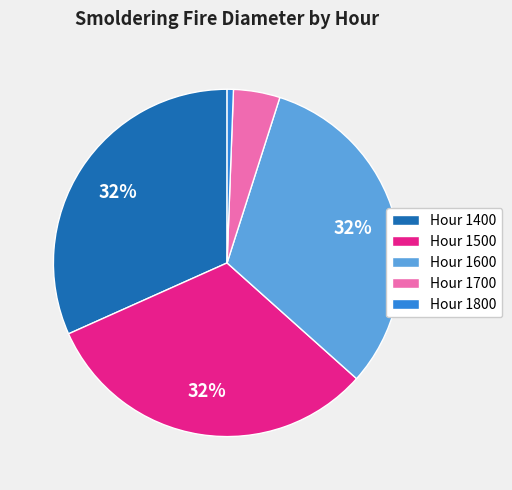

Is it true that Hour 1800 is 1% of the pie?

True